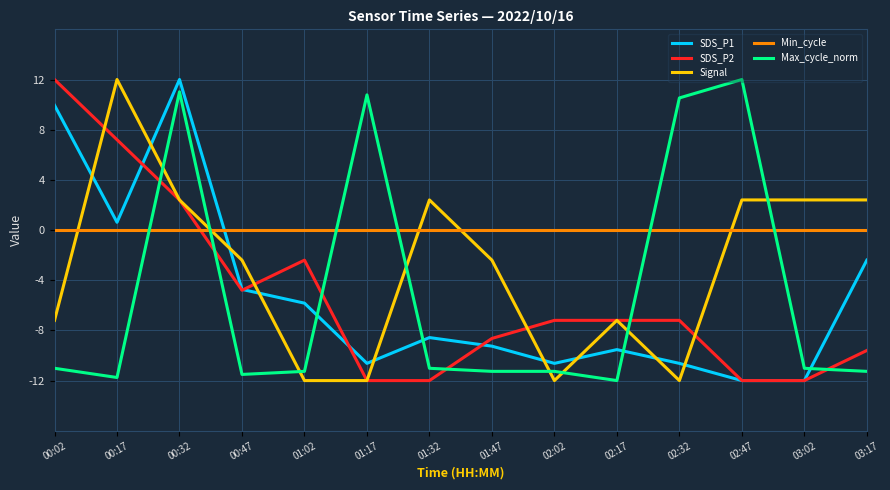

What is the highest value of the SDS_P1 series?

12.0